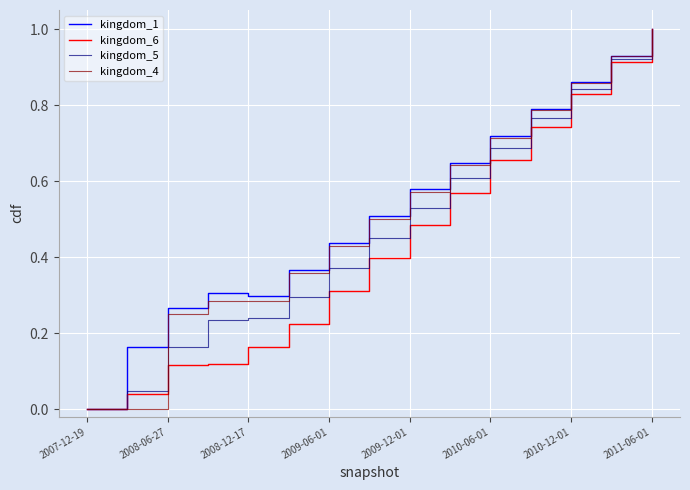

How many distinct data groups are displayed?

4